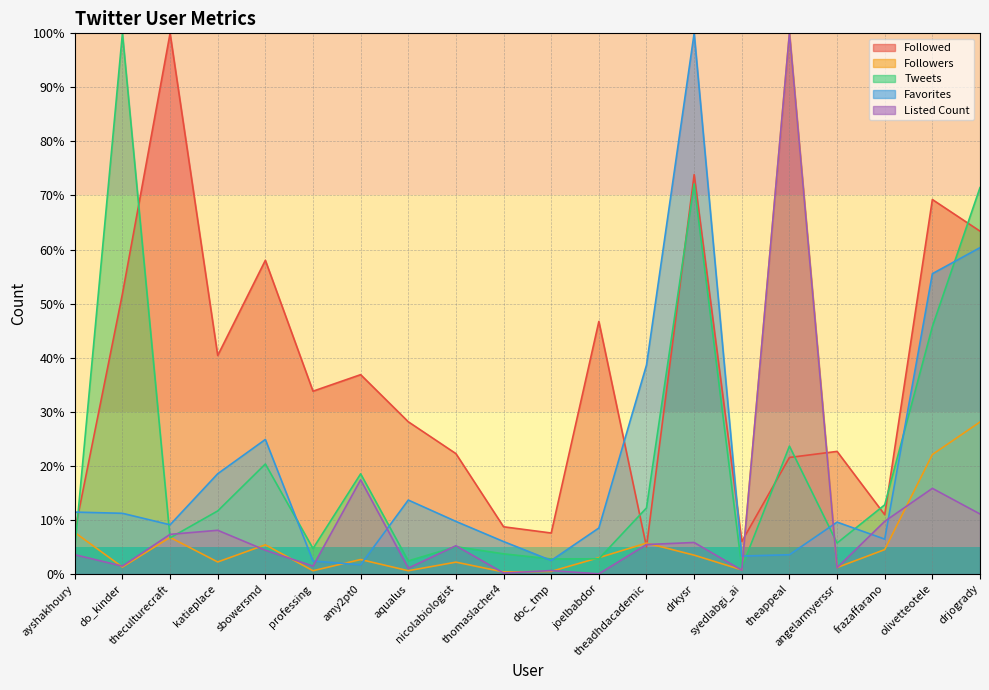

How many intersections are there between Listed Count and Tweets?

6